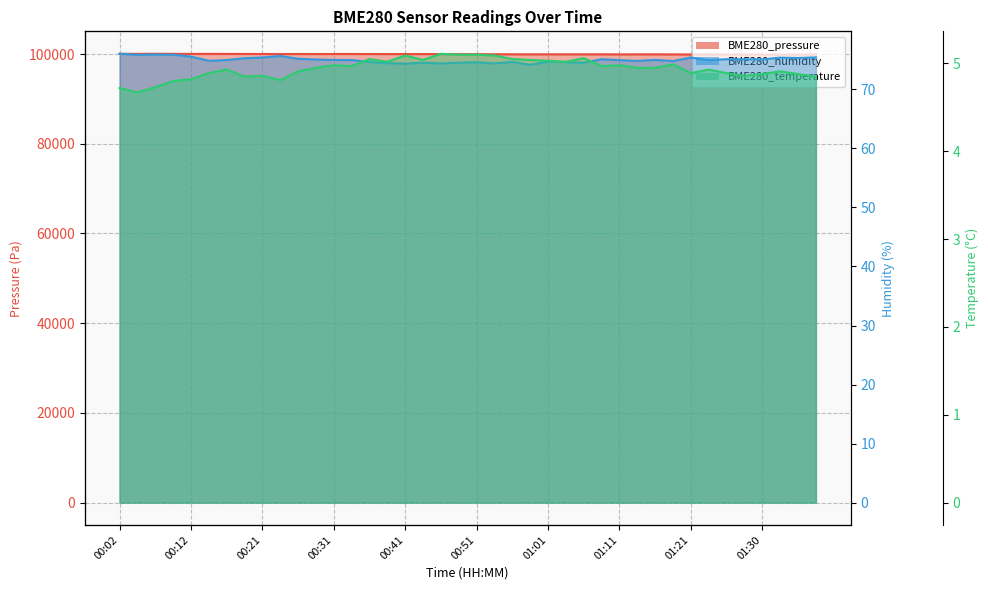

In BME280_pressure, how many points are higher than both neighbors (excluding endpoints)?

8